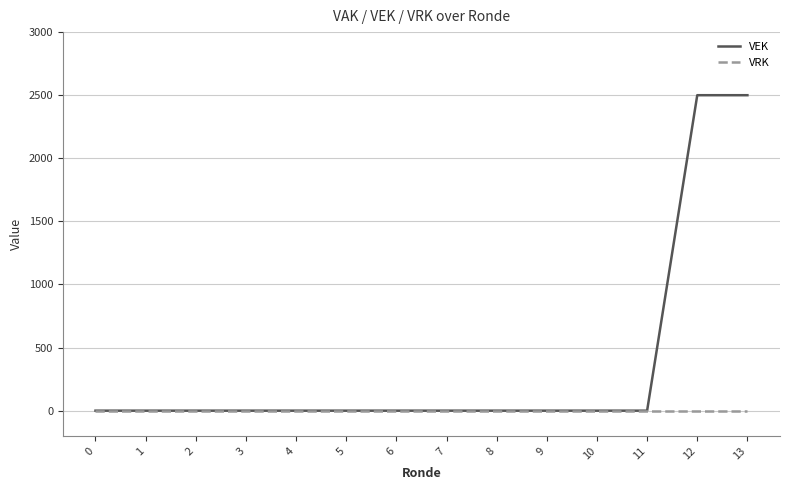

At how many categories does at least one series exceed 1874?

2